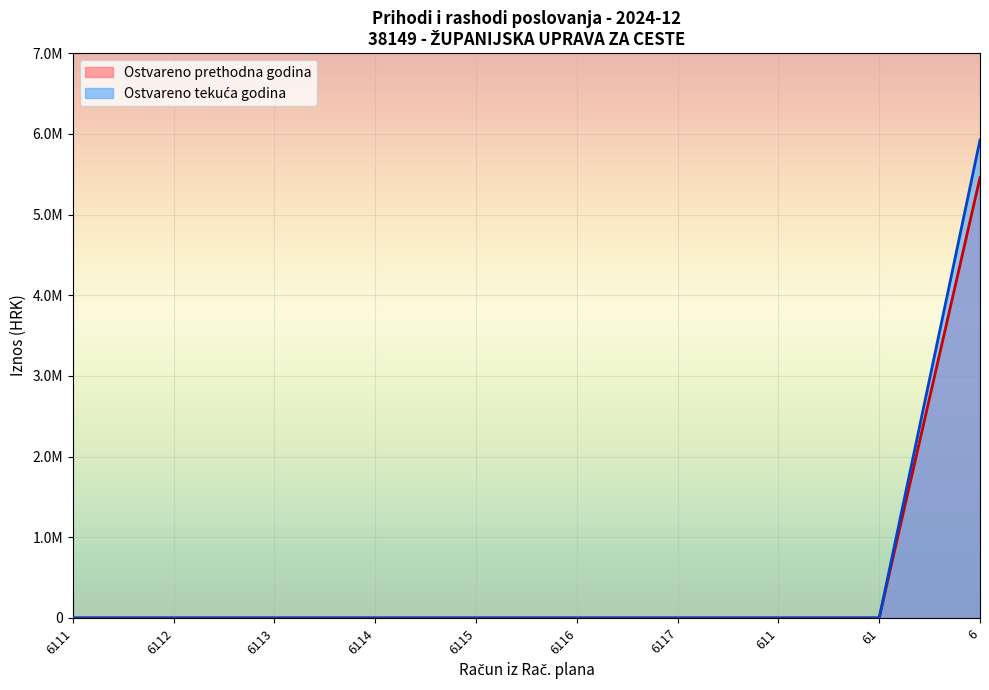

True or false: Prihodi poslovanja and Rashodi poslovanja cross at least once.

False